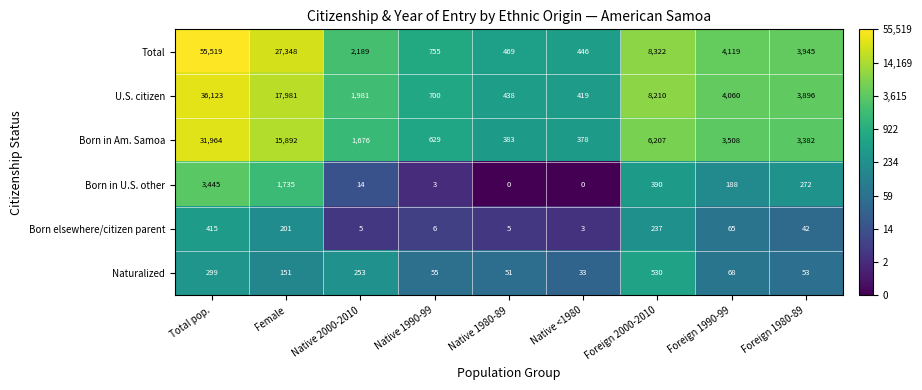

What is the average value of the Total series?

11457